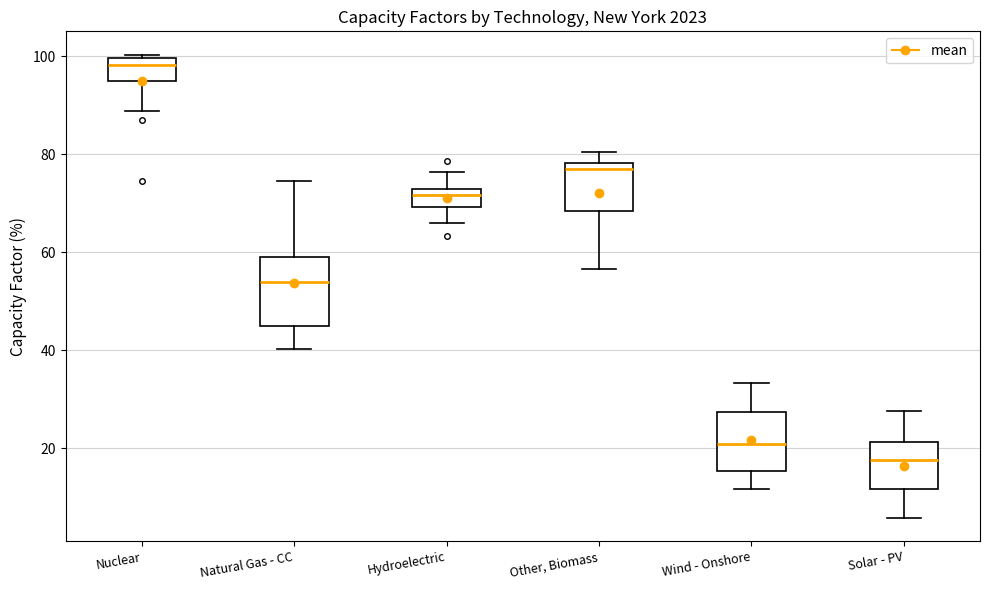

Which box has the lowest median line?

Solar - PV